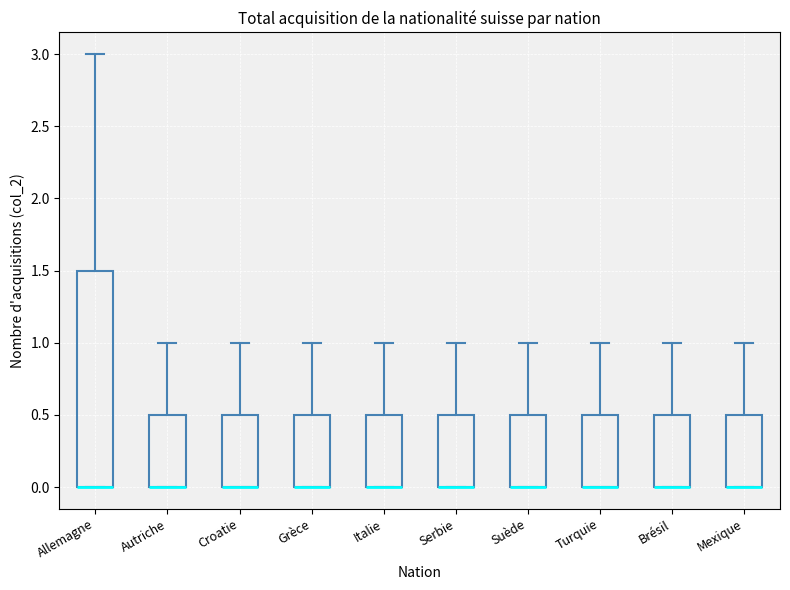

Where is the upper edge of the box for Italie on the y-axis? The values are not printed on the chart, so give them approximately, as read against the axis.

0.5